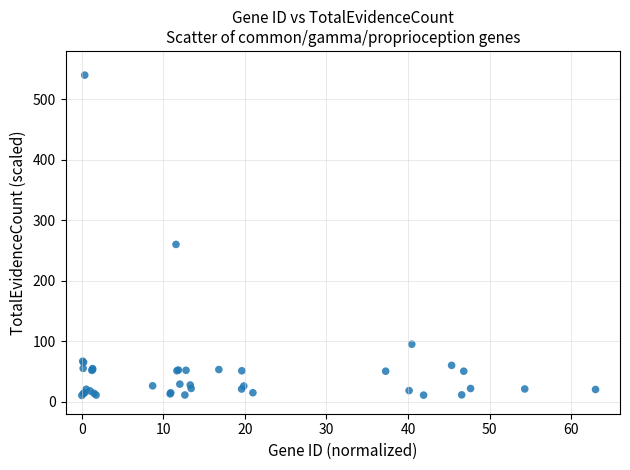

What Y value in the scatter plot is closest to 275?

260.0